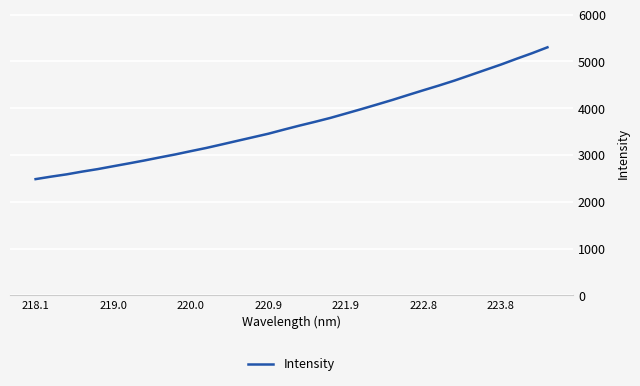

Reading left to right, what are all the values shown in this chart?

2485.7	2538.8	2587.7	2646.3	2699.7	2760.9	2821.4	2883.6	2949.6	3013.5	3083.7	3152.3	3227.6	3304.3	3380.3	3456.5	3544.3	3629.4	3710.2	3794.7	3888.4	3982.9	4080.3	4178.9	4283.3	4386.0	4486.6	4592.1	4706.1	4820.8	4934.8	5057.4	5176.0	5303.2